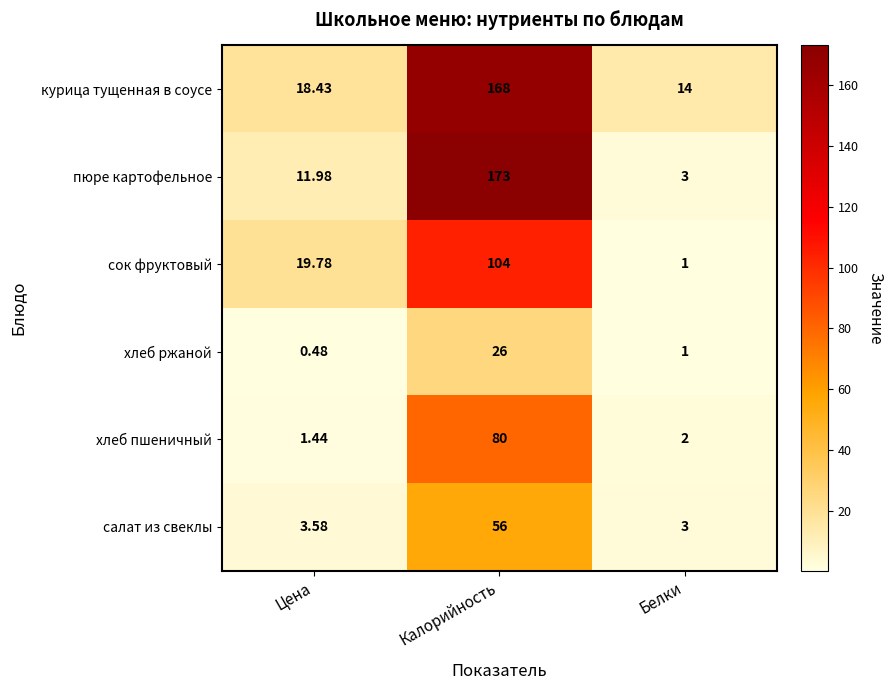

Which series has the largest total across all categories?

курица тущенная в соусе